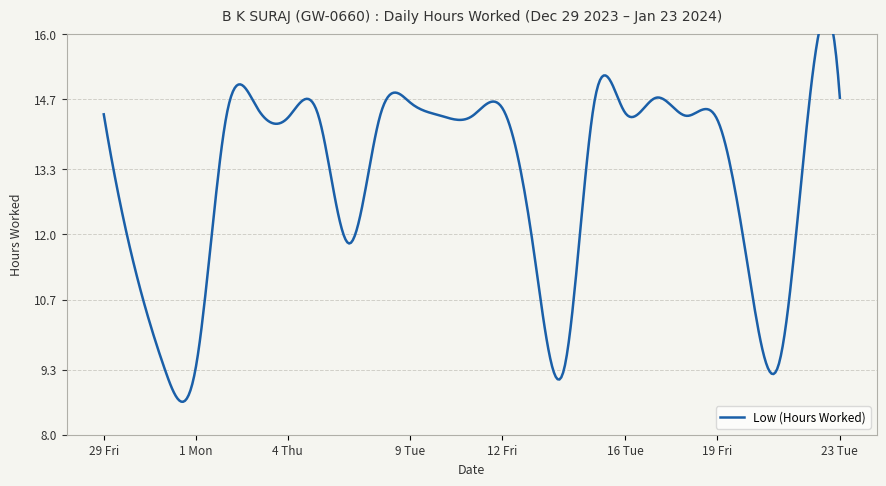

Reading left to right, list all the values displayed in this chart.

29 Fri=14.4	30 Sat=11.4	31 Sun=9.3	1 Mon=9.3	2 Tue=14.4	3 Wed=14.5	4 Thu=14.3	5 Fri=14.4	6 Sat=11.8	8 Mon=14.3	9 Tue=14.6	10 Wed=14.4	11 Thu=14.4	12 Fri=14.5	13 Sat=11.8	14 Sun=9.3	15 Mon=14.7	16 Tue=14.4	17 Wed=14.7	18 Thu=14.4	19 Fri=14.3	20 Sat=11.4	21 Sun=9.4	22 Mon=14.6	23 Tue=14.7